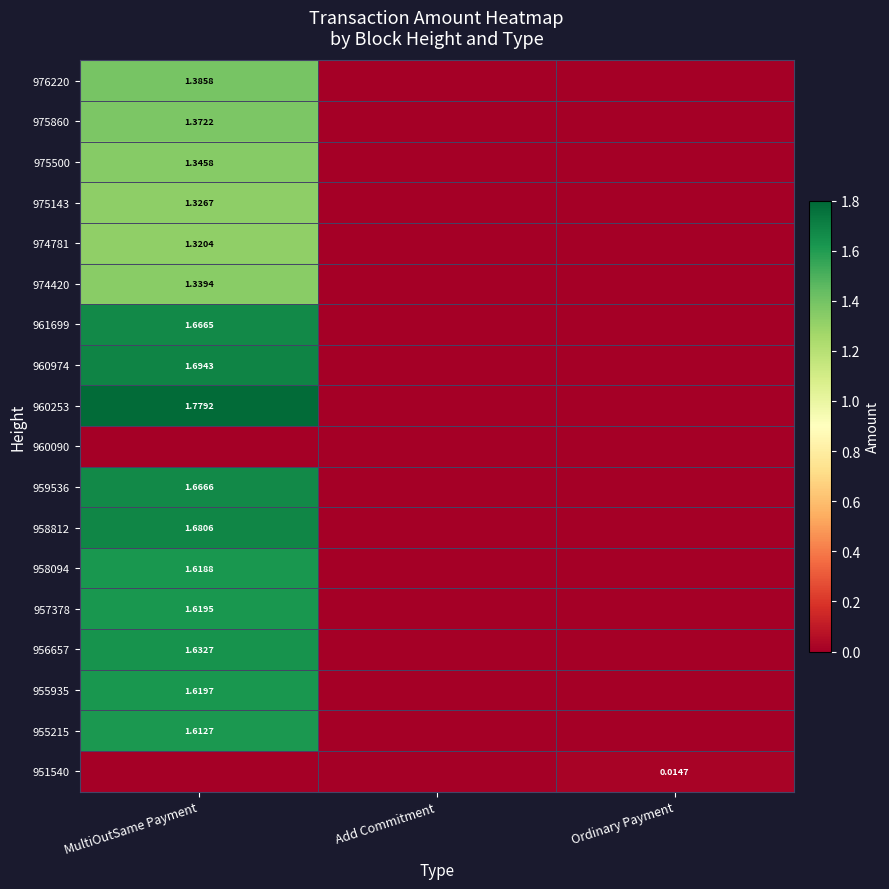

Is the value of 956657 at MultiOutSame Payment greater than the value of 960974 at MultiOutSame Payment?

No